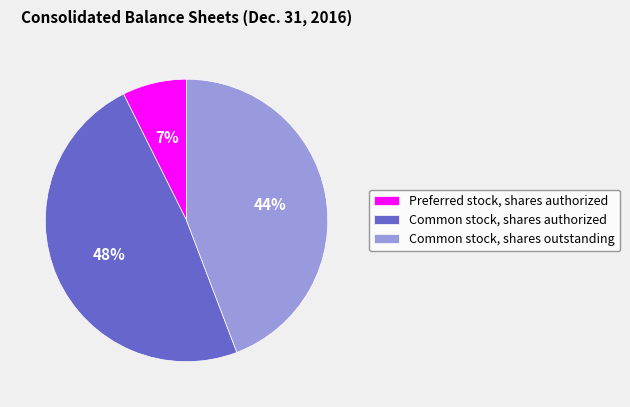

Is there any slice that represents more than half of the pie?

No